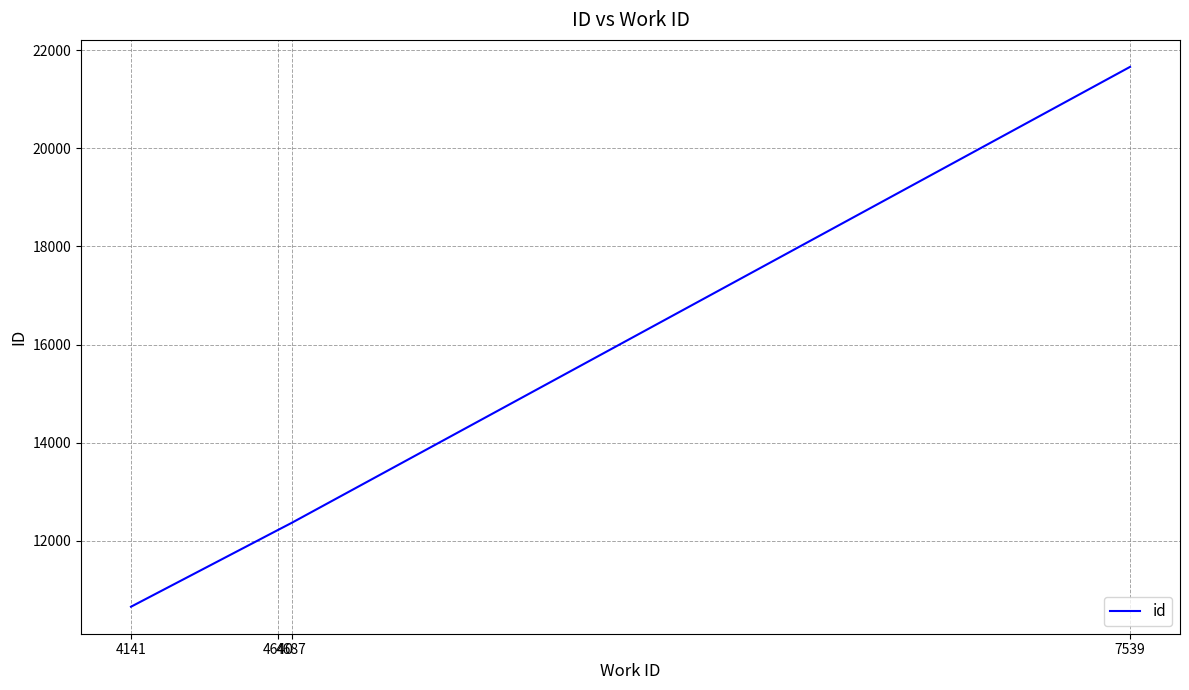

The chart shows a value of 8231 at 4640. True or false?

False